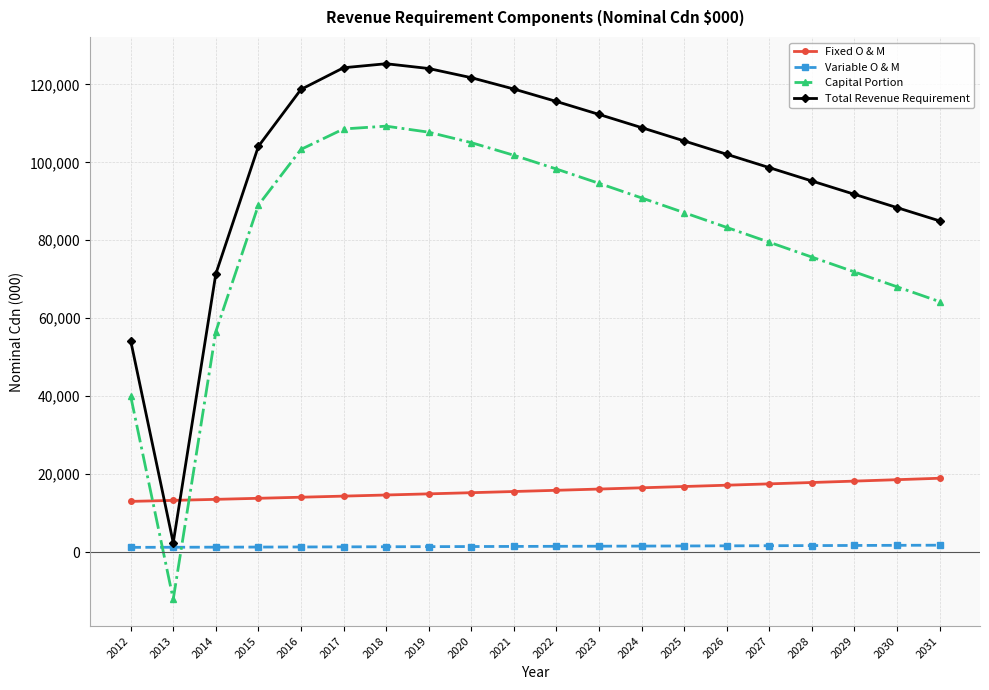

Does the chart display data point markers on the line(s)?

Yes